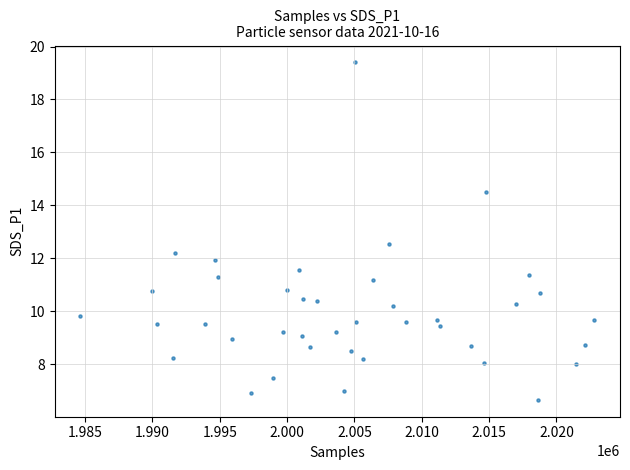

What Y value in the scatter plot is closest to 13?

12.6